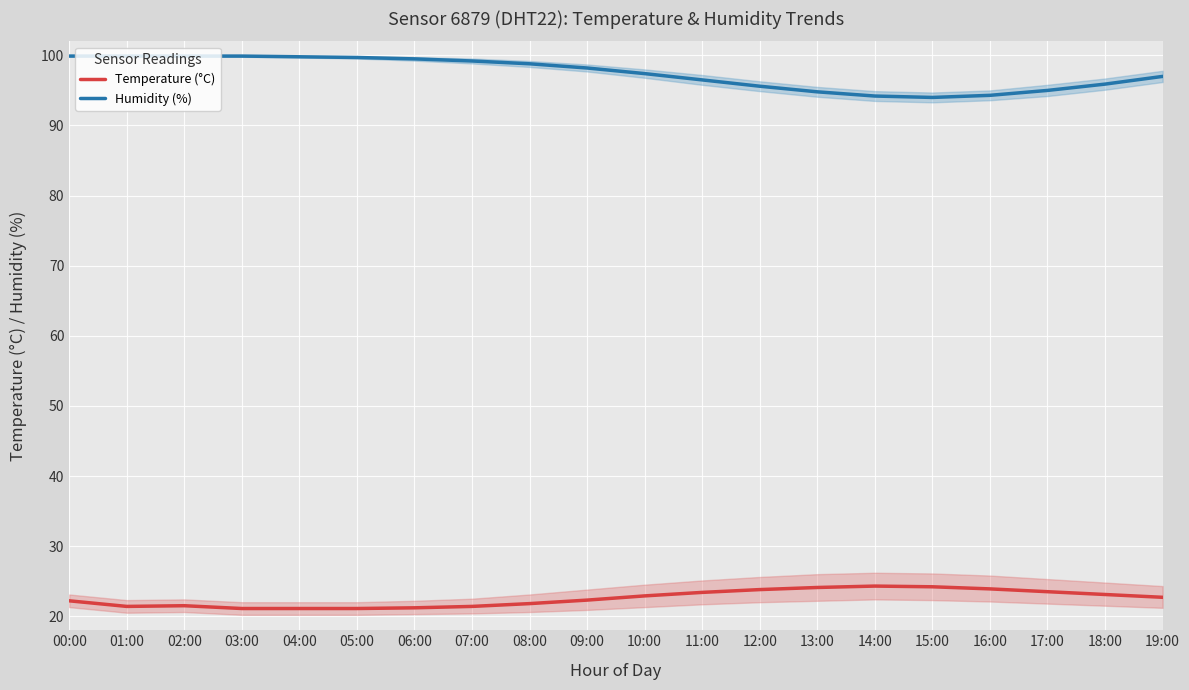

How many interior local valleys does the Temperature (°C) series have?

1